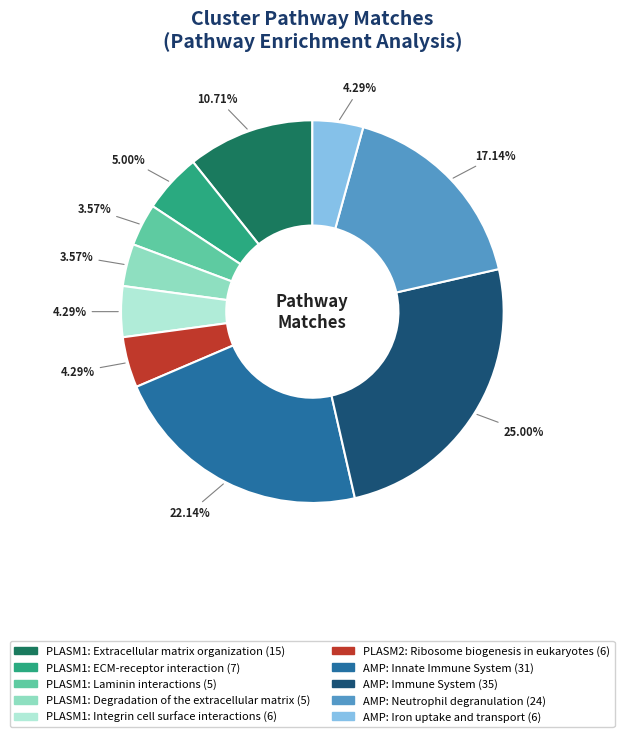

Is there a majority slice in this chart?

No